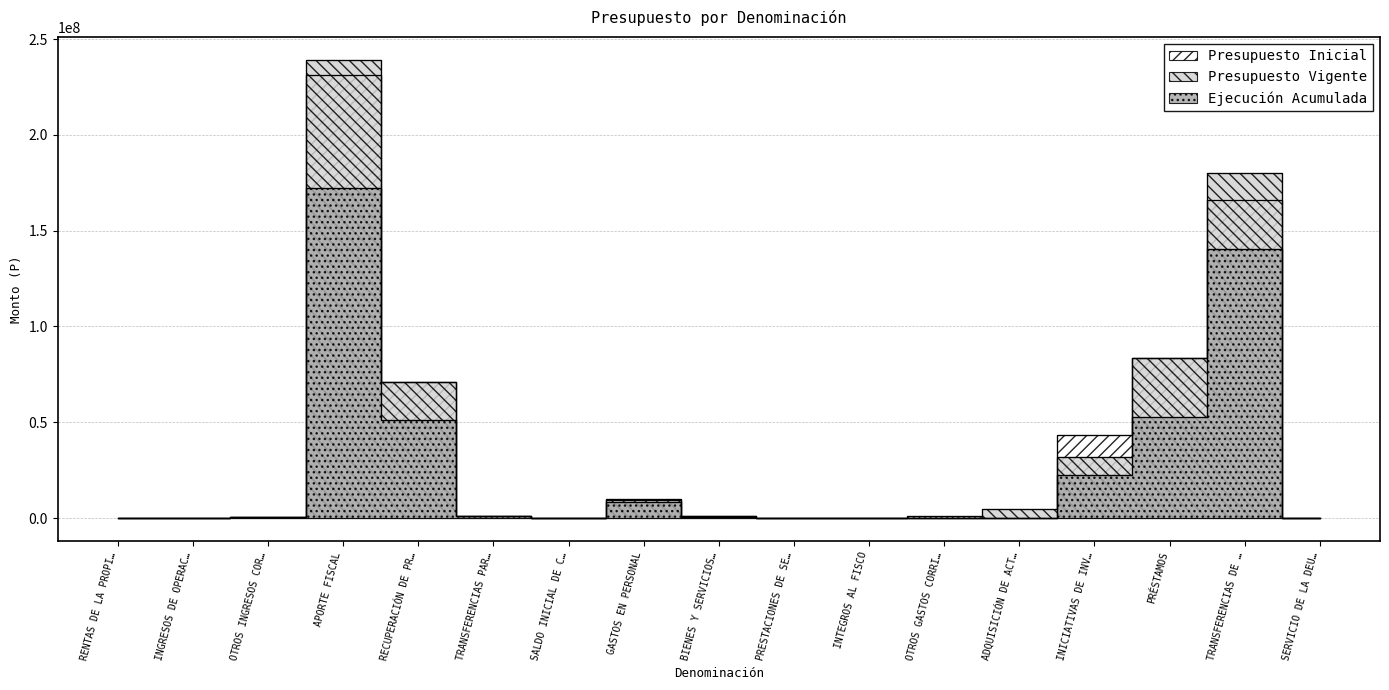

Where do Presupuesto Inicial and Presupuesto Vigente first cross each other?

ADQUISICIÓN DE ACT… and INICIATIVAS DE INV…